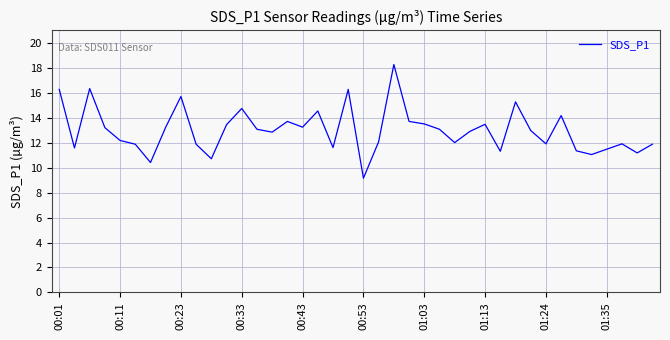

Is this an area chart (filled region under the line)?

No